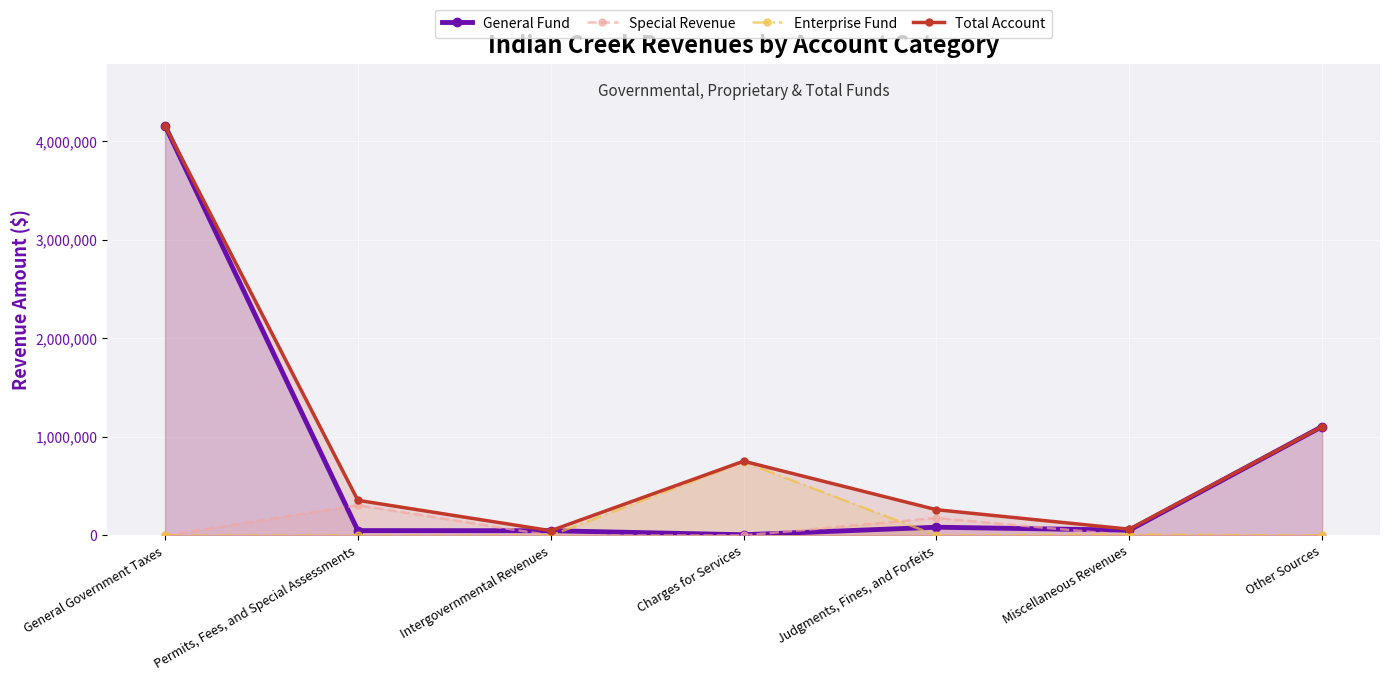

At how many categories does at least one series exceed 2269025?

1